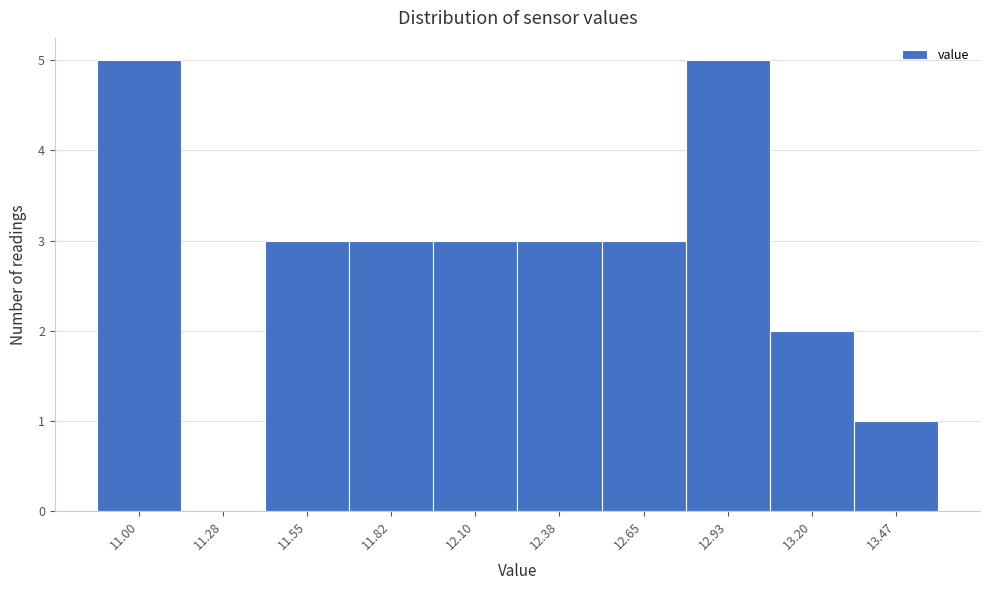

Reading right to left, list all the values displayed in this chart.

13.47=1	13.20=2	12.93=5	12.65=3	12.38=3	12.10=3	11.82=3	11.55=3	11.28=0	11.00=5